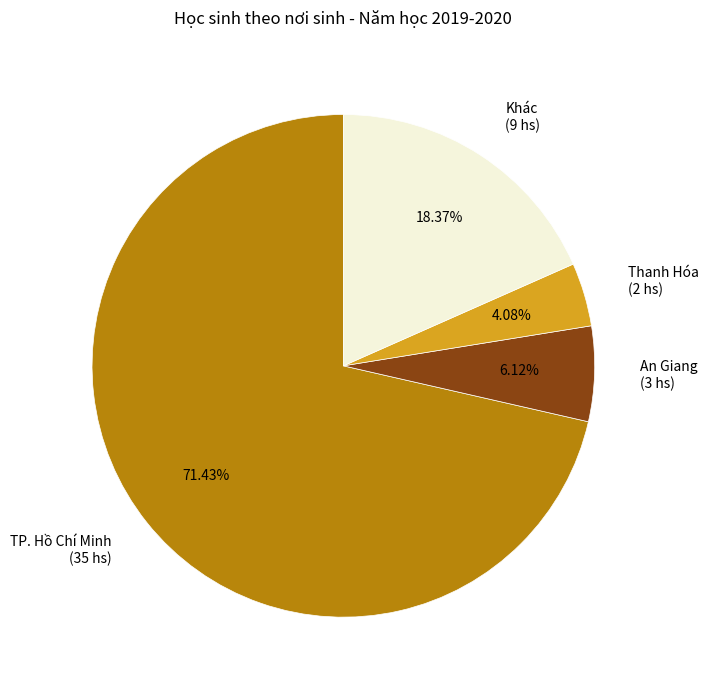

Rank the categories by value from highest to lowest.

TP. Hồ Chí Minh (35 hs), Khác (9 hs), An Giang (3 hs), Thanh Hóa (2 hs)